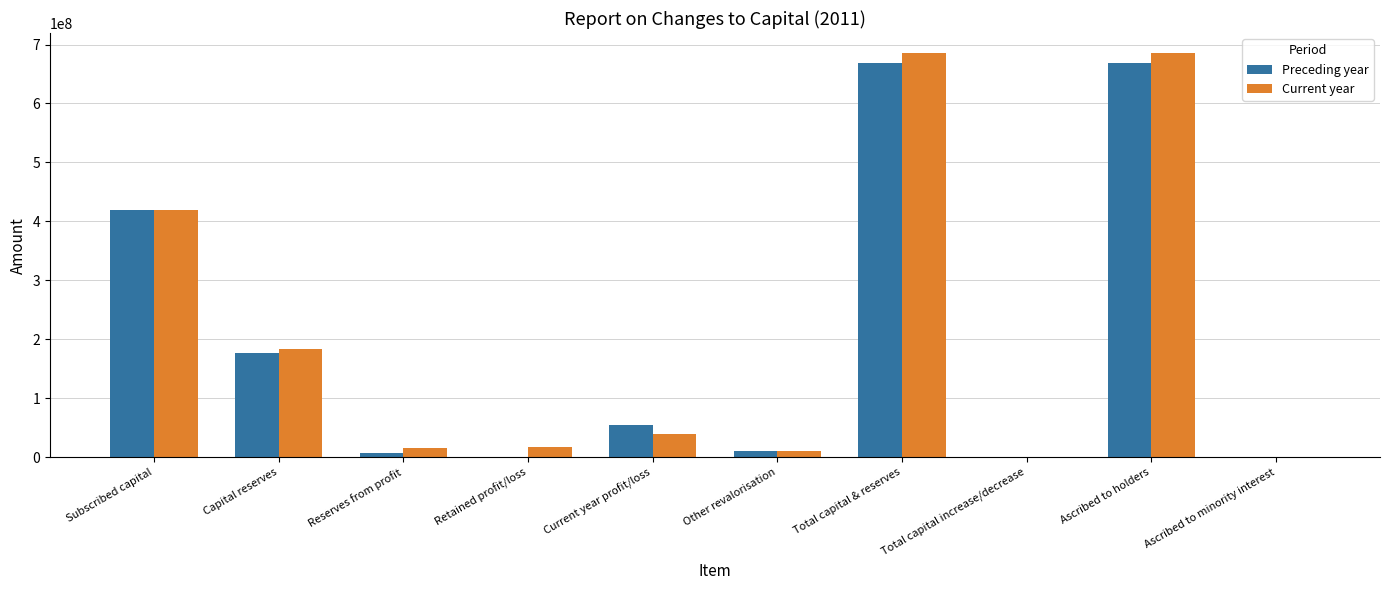

What is the sum of all Preceding year values?

2003596299